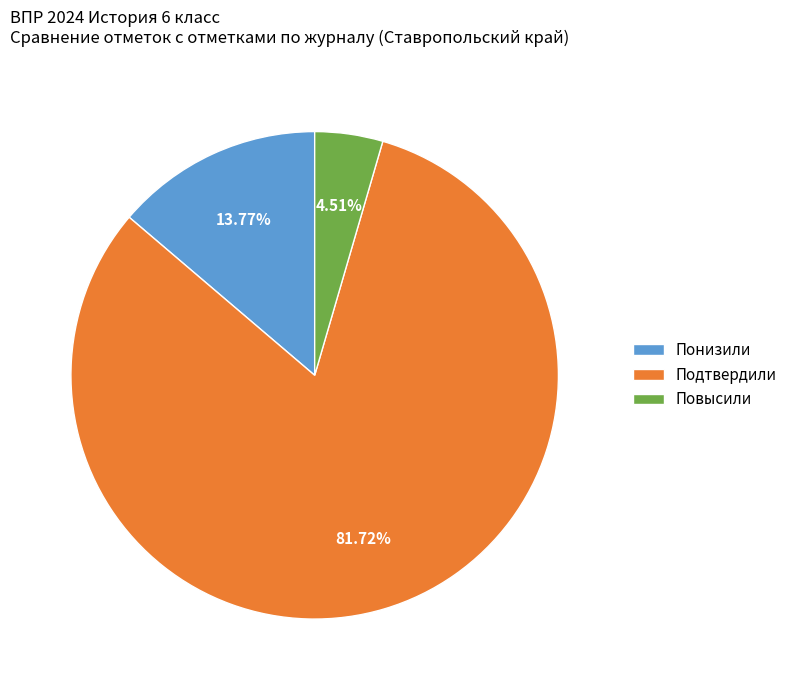

Rank the categories by value from lowest to highest.

Повысили, Понизили, Подтвердили